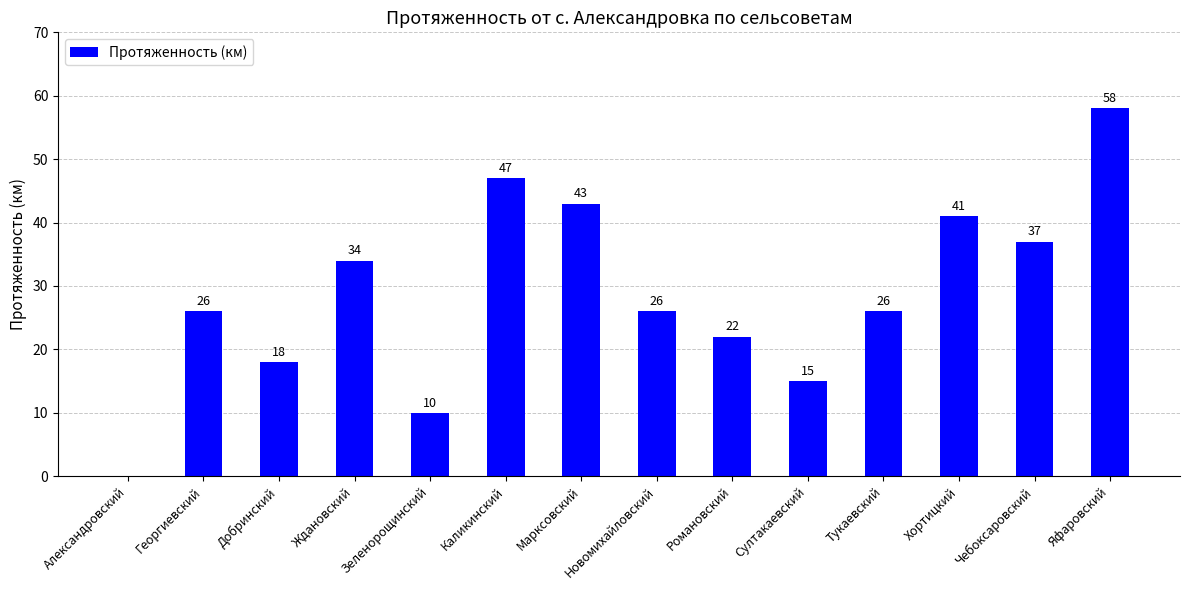

What is the ratio of the value at Георгиевский to the value at Султакаевский?

1.7